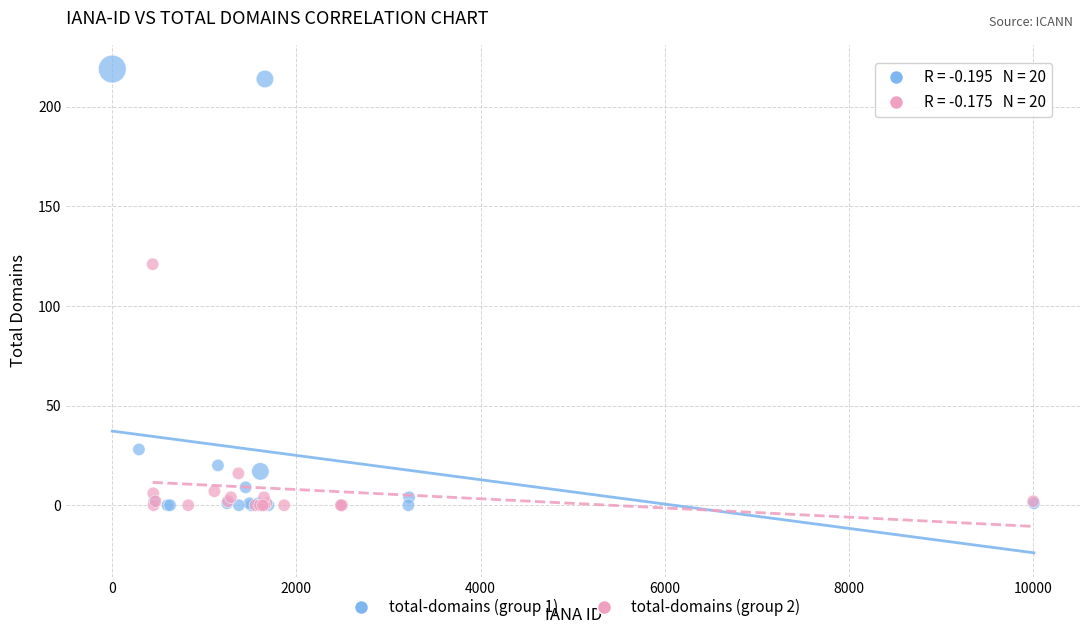

Which series has the largest Y range (max minus min)?

total-domains (group 1)